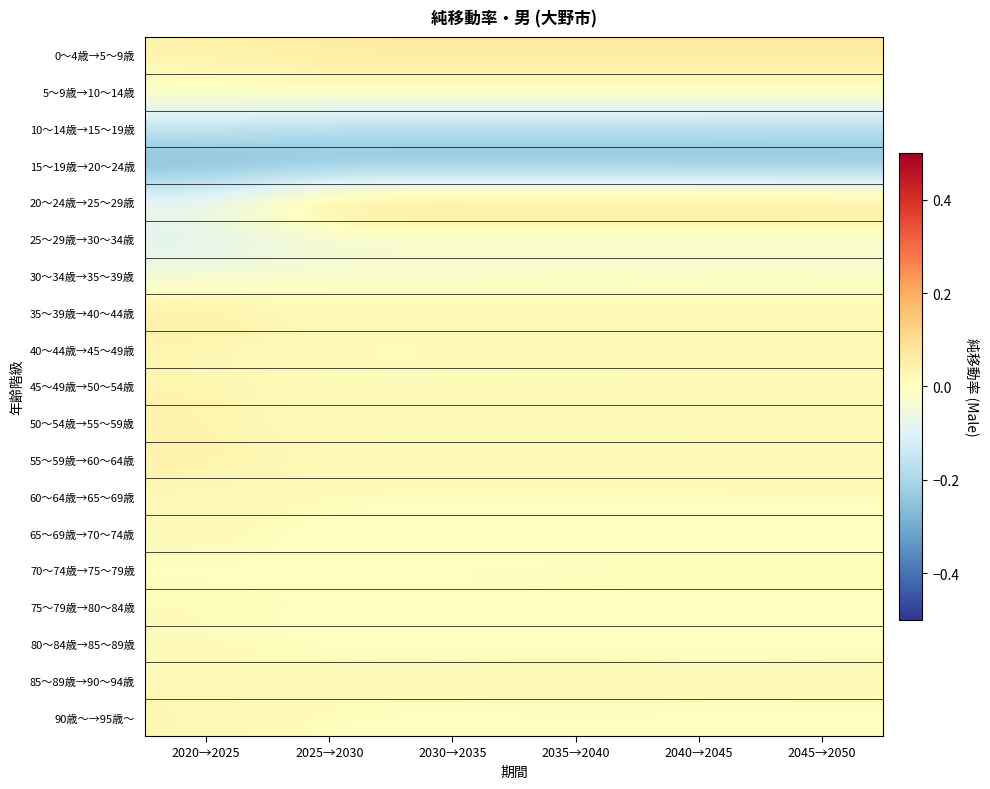

What is the smallest value displayed?

-0.3